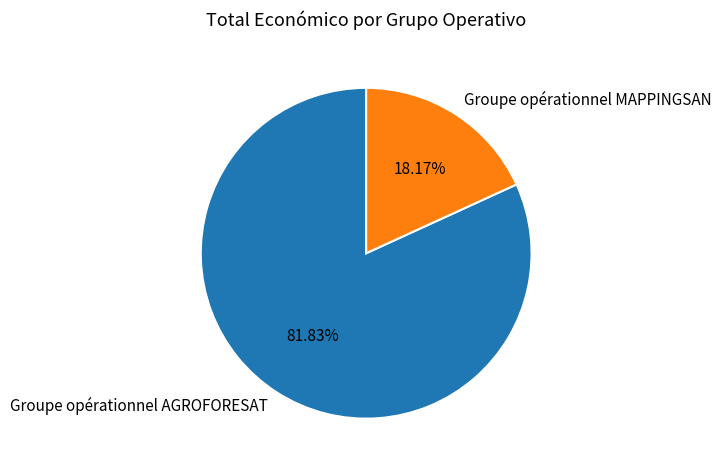

What is the largest slice in the pie chart?

Groupe opérationnel AGROFORESAT